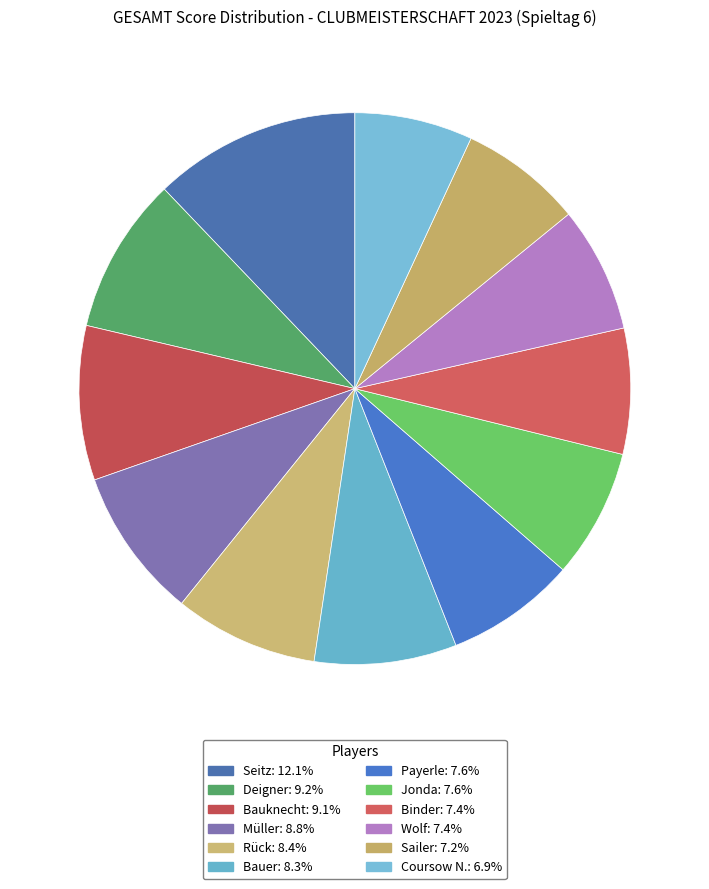

Count the number of slices in the pie.

12